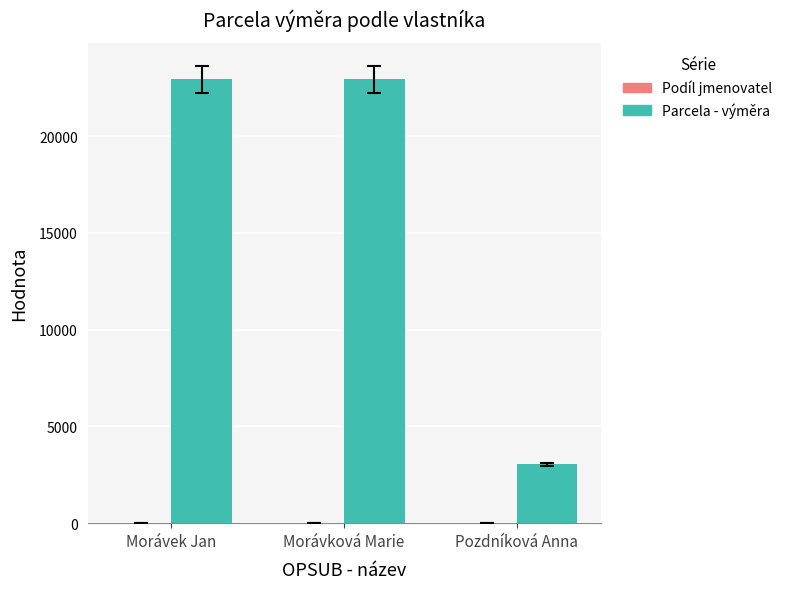

The value of Parcela - výměra at Morávek Jan is 32895. True or false?

False